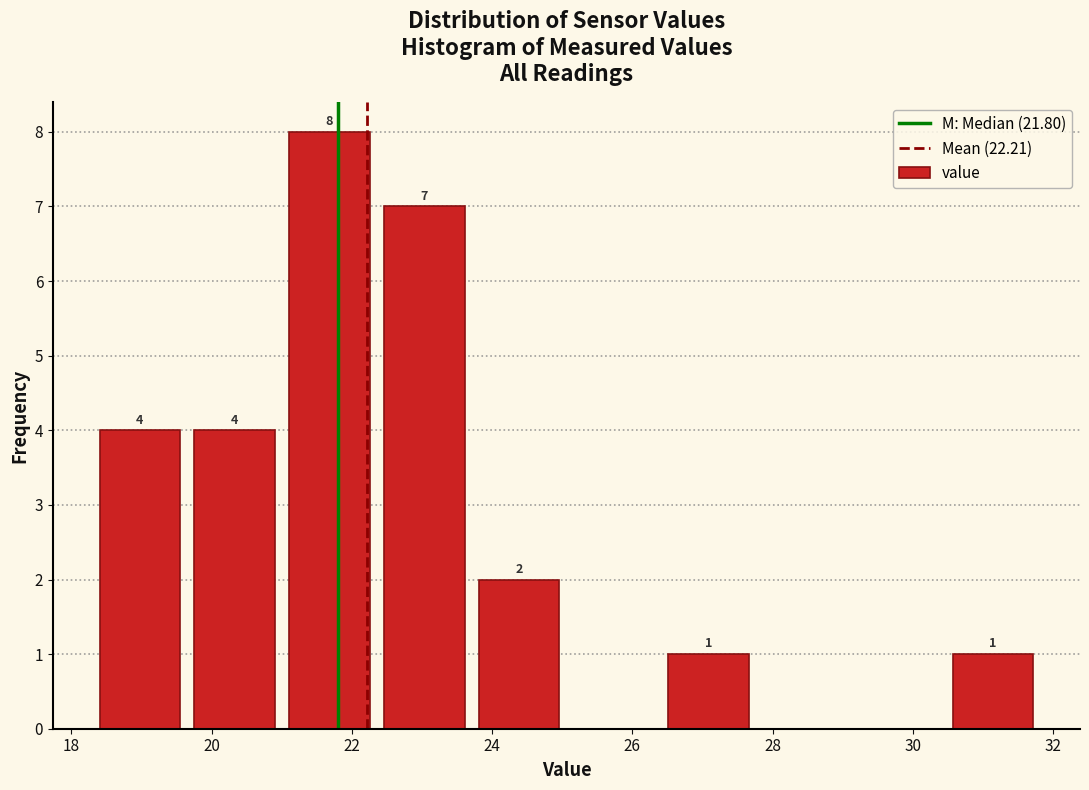

Which range on the x-axis has the tallest bar?

21.0 to 22.4